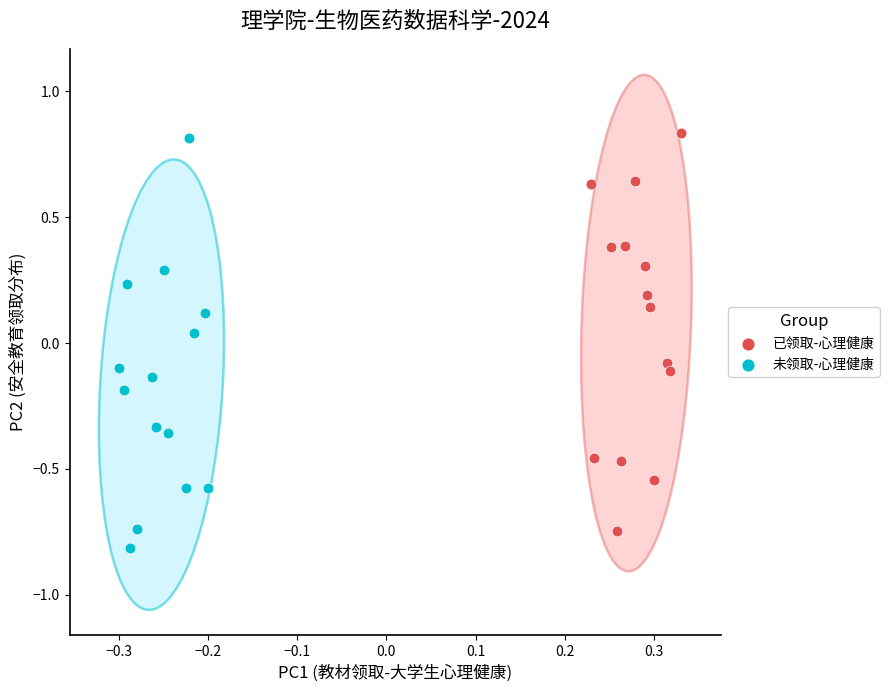

What are all the series names shown in the legend?

已领取-心理健康, 未领取-心理健康